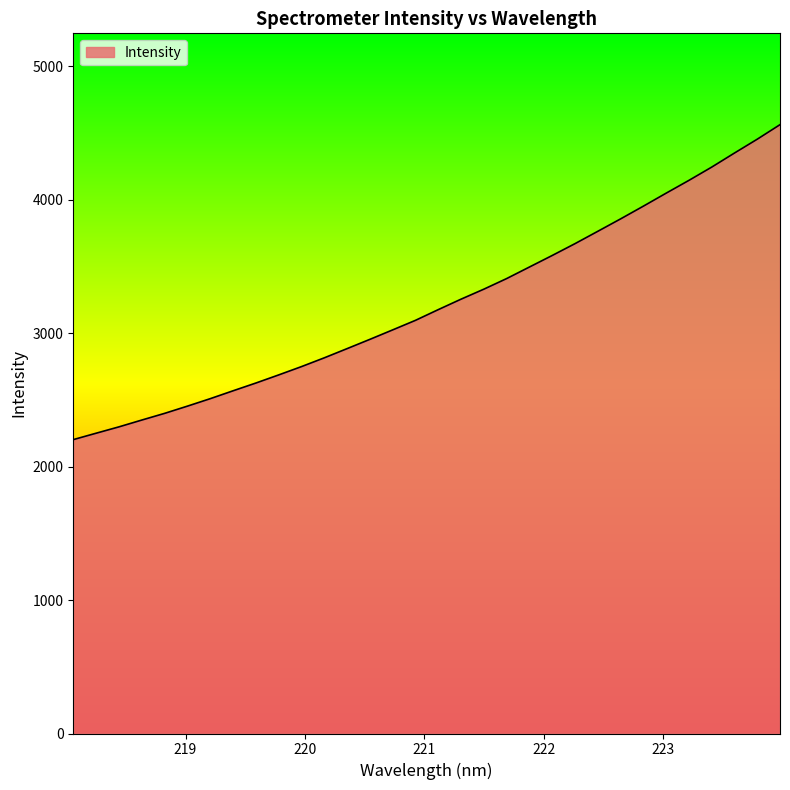

What is the maximum value shown in the chart?

4563.9